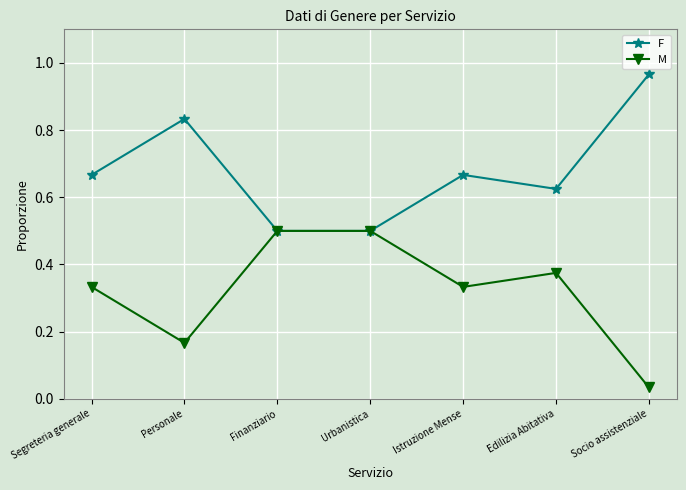

At how many categories does at least one series exceed 0?

7